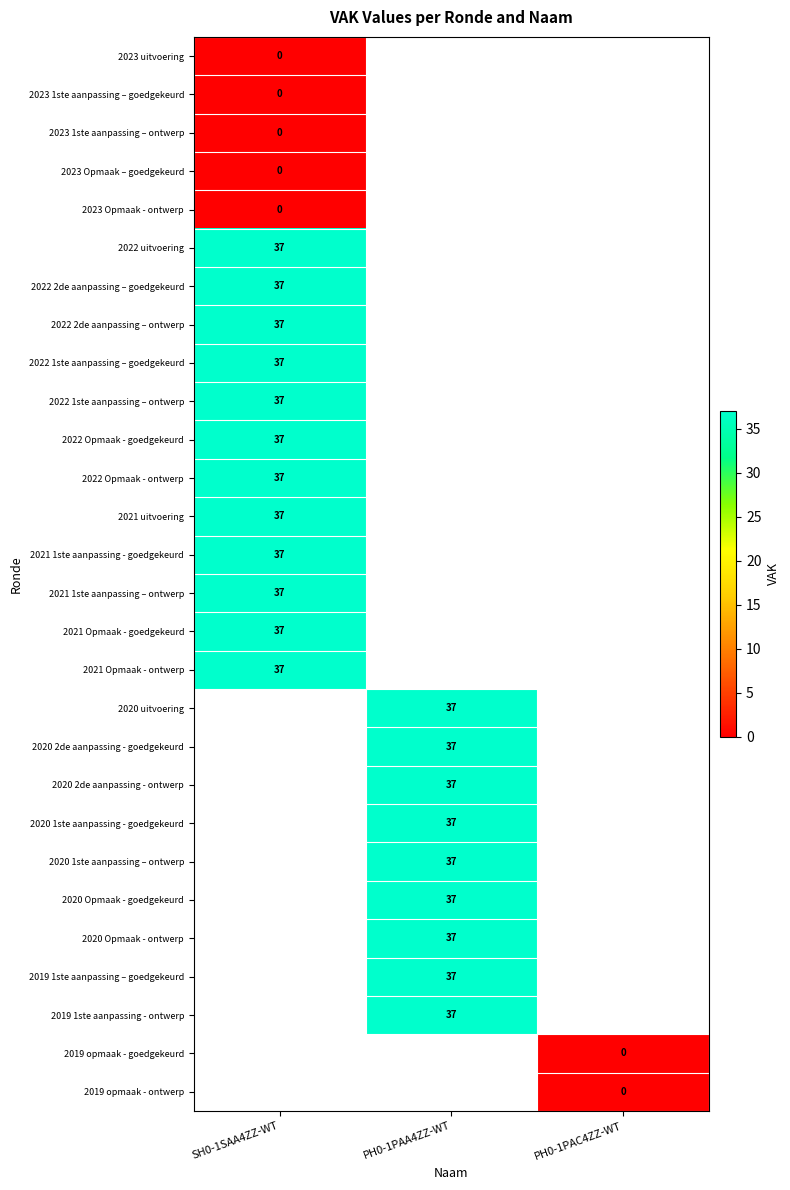

The 2021 uitvoering series shows 11 at SH0-1SAA4ZZ-WT. True or false?

False